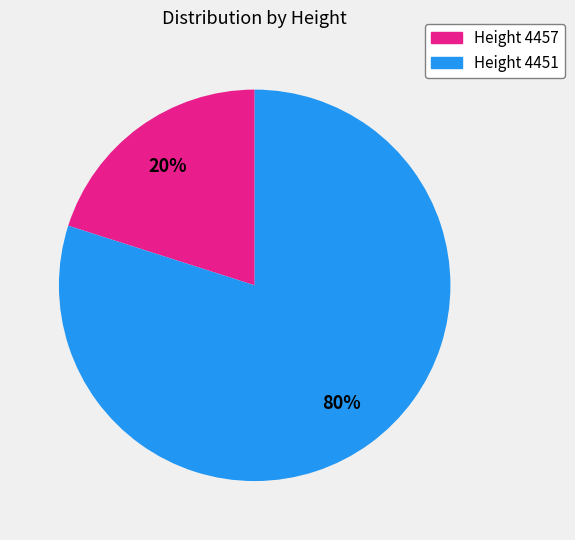

Is it true that Height 4457 is 29% of the pie?

False